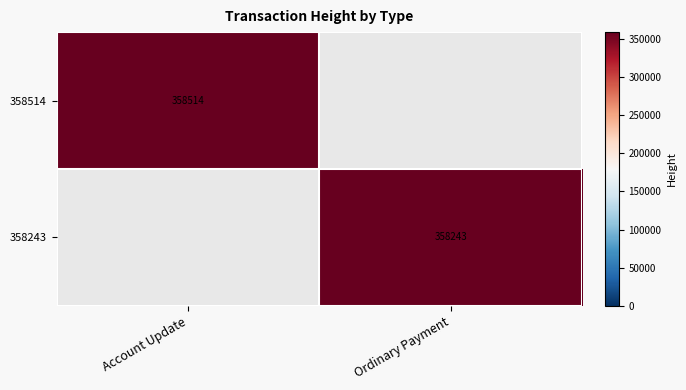

Count the number of categories in the chart.

2